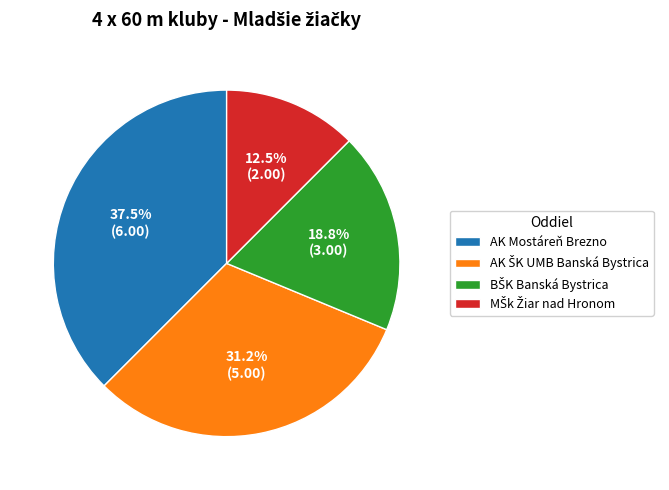

Does any single category account for the majority?

No